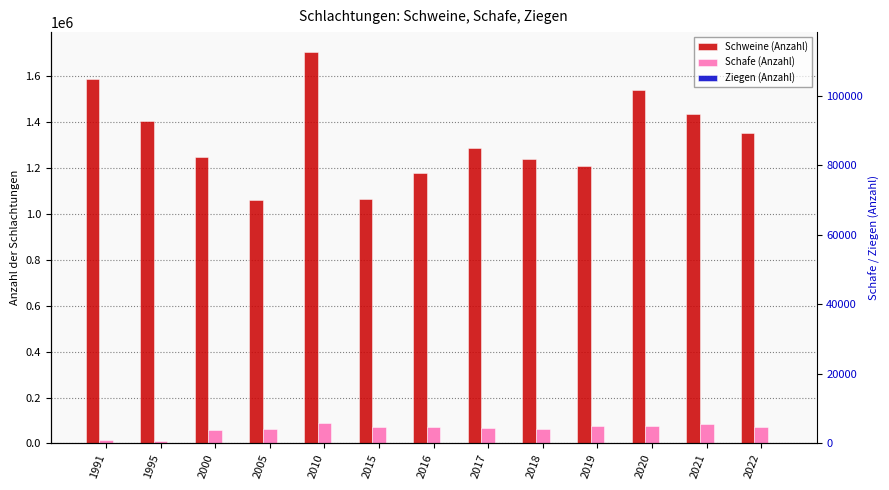

What is the value of the Ziegen (Anzahl) bar at the 3rd from the left?

297